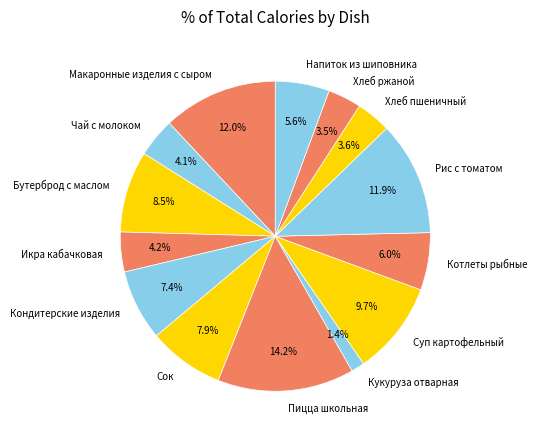

True or false: Сок accounts for 8% of the total.

True